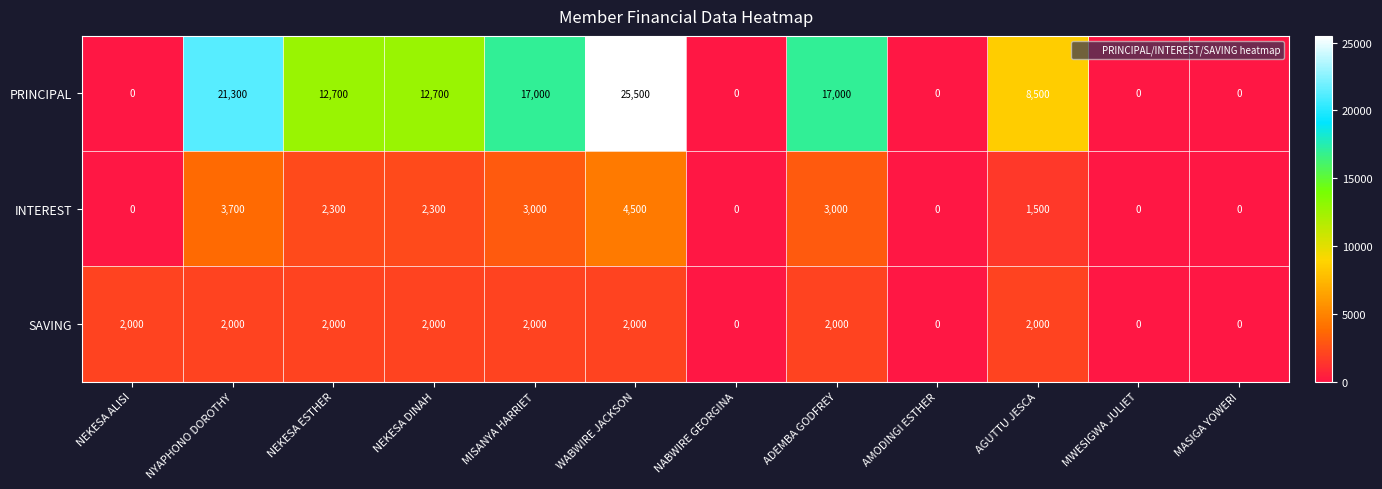

Which series has the largest total across all categories?

PRINCIPAL